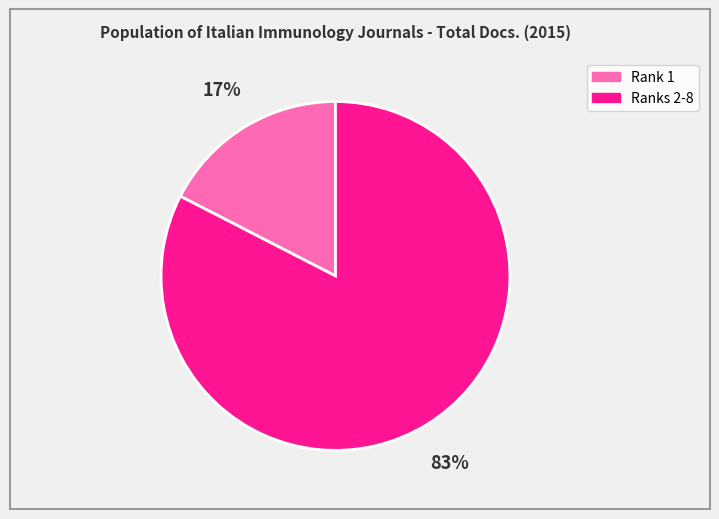

To the nearest percent, what is the average slice percentage?

50%